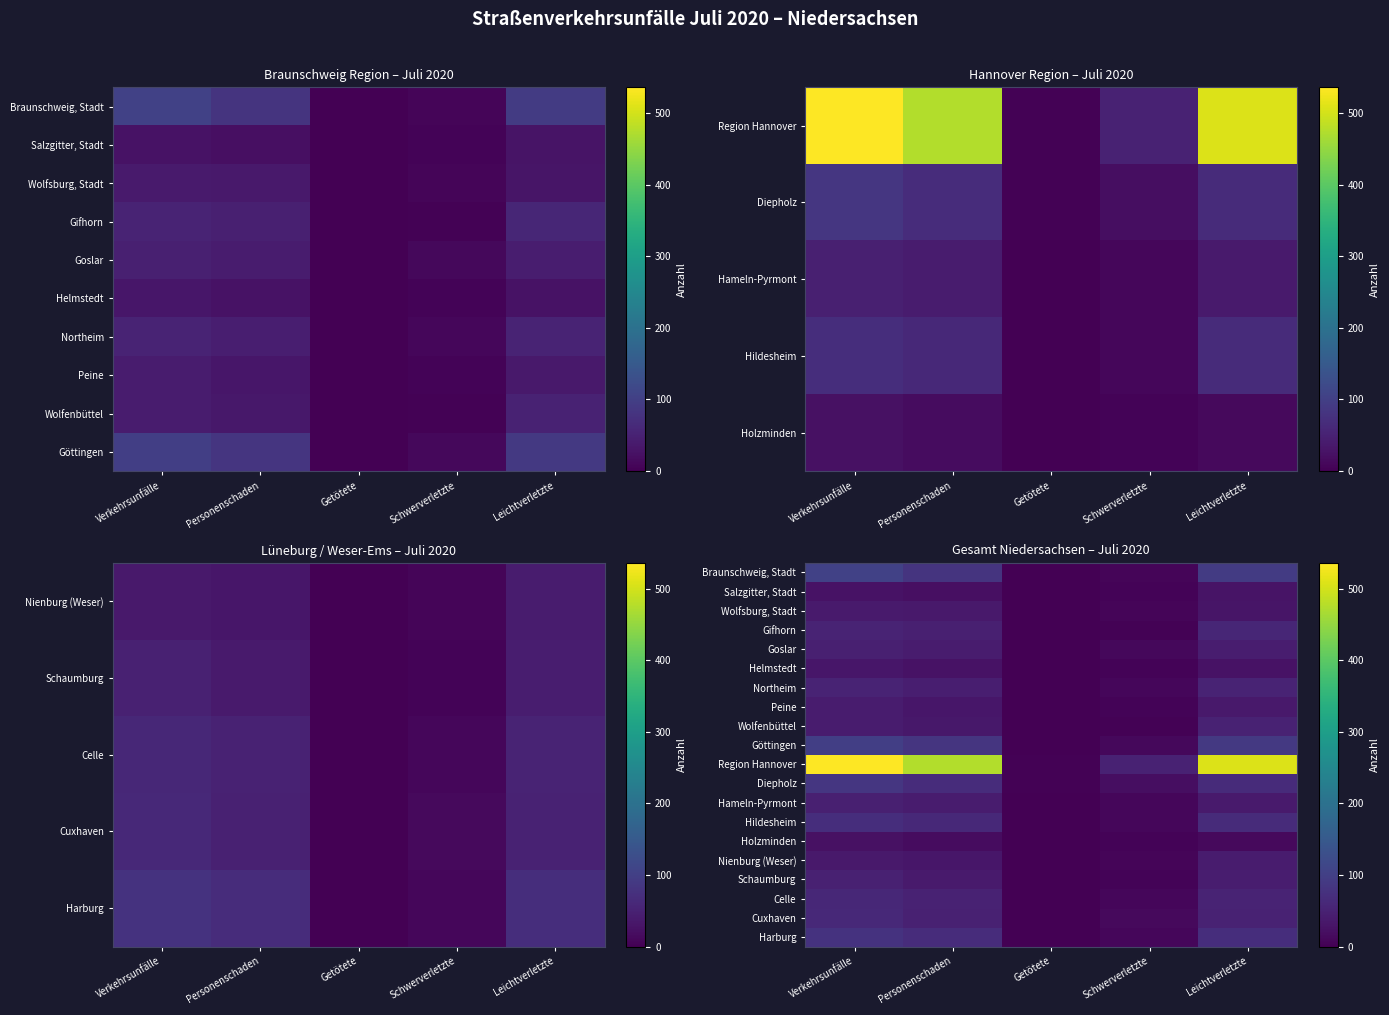

How many data points in Diepholz are above 66?

2